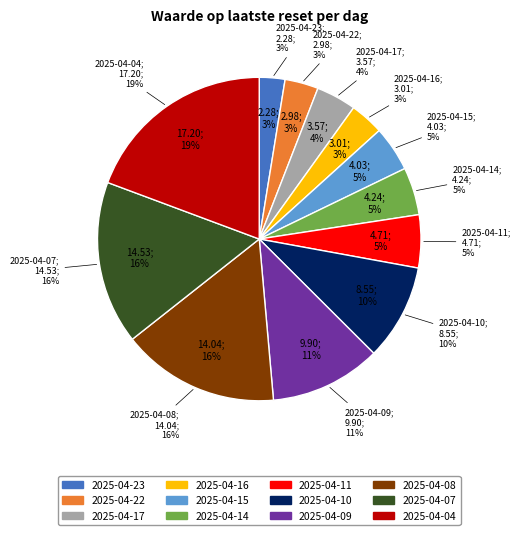

True or false: 2025-04-15 accounts for 5% of the total.

True